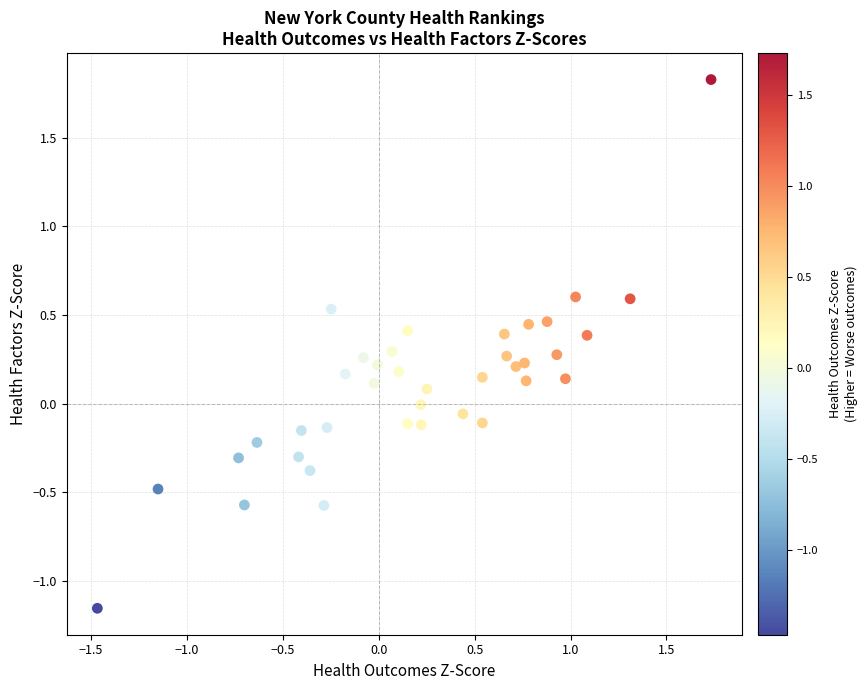

What is the range of X values (max minus min)?

3.2